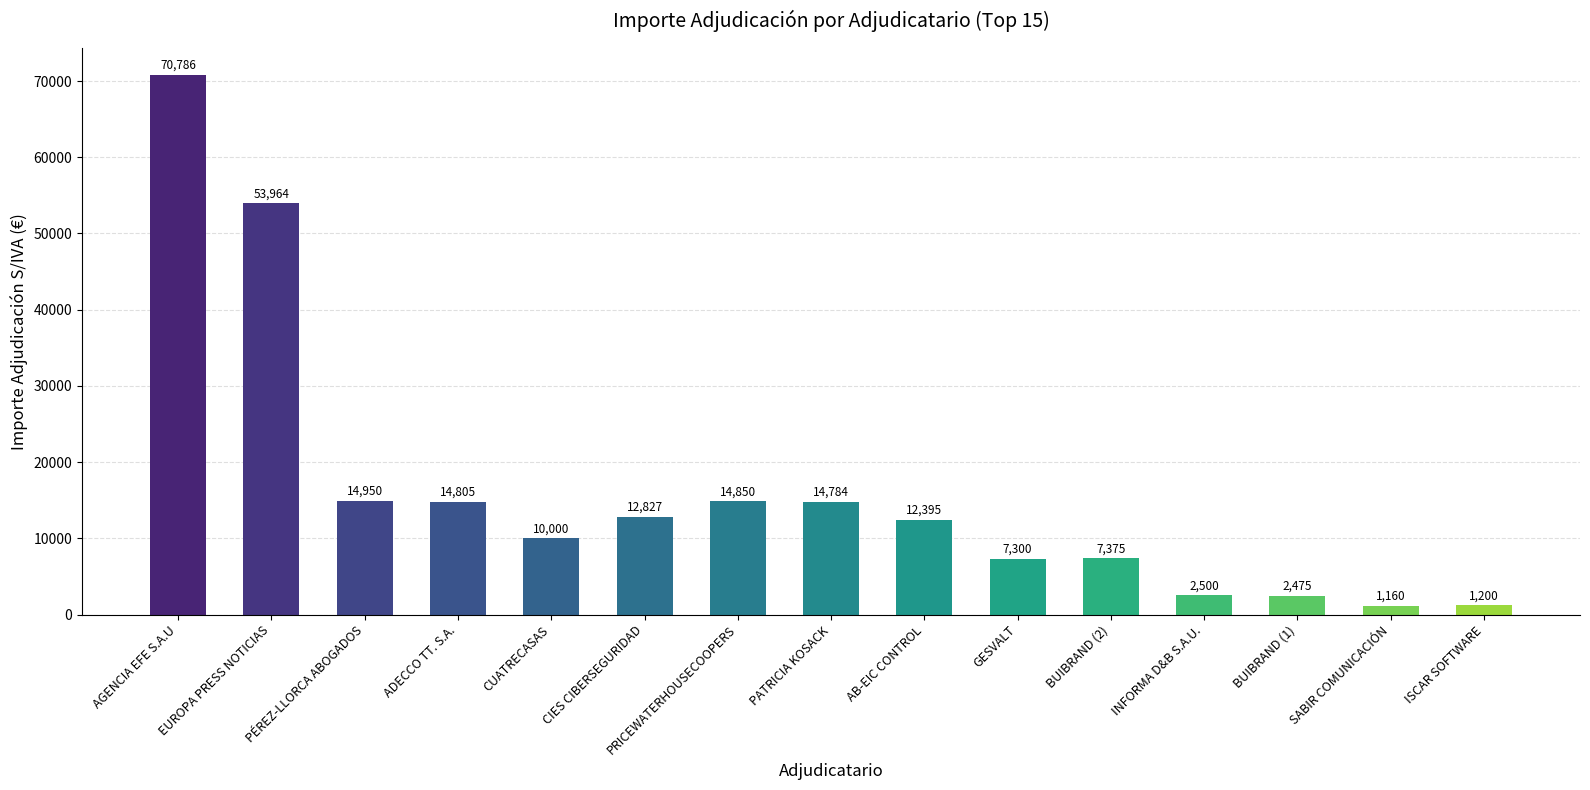

What is the value of the 8th bar from the left?

14784.0